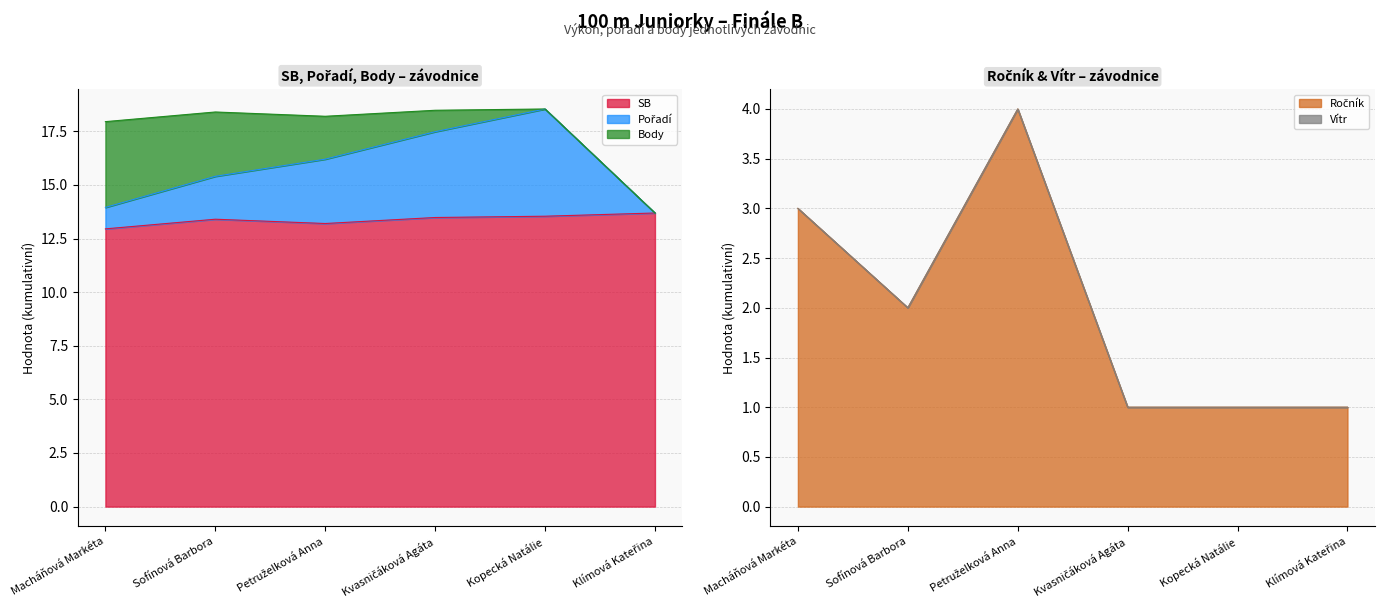

Is the value of Ročník at Kvasničáková Agáta greater than the value of SB at Klímová Kateřina?

No